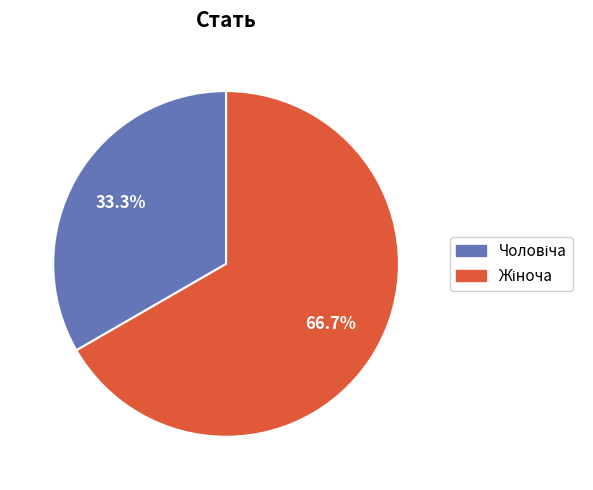

Is there any slice that represents more than half of the pie?

Yes